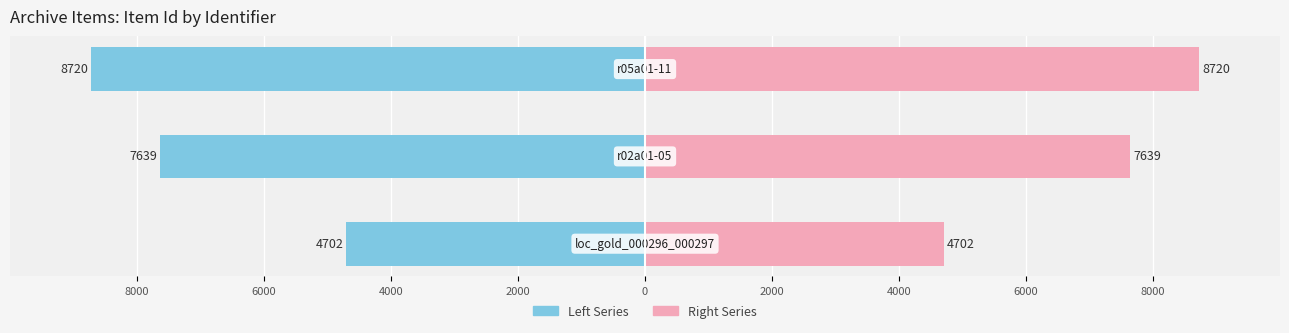

How many bars are there in each group?

2